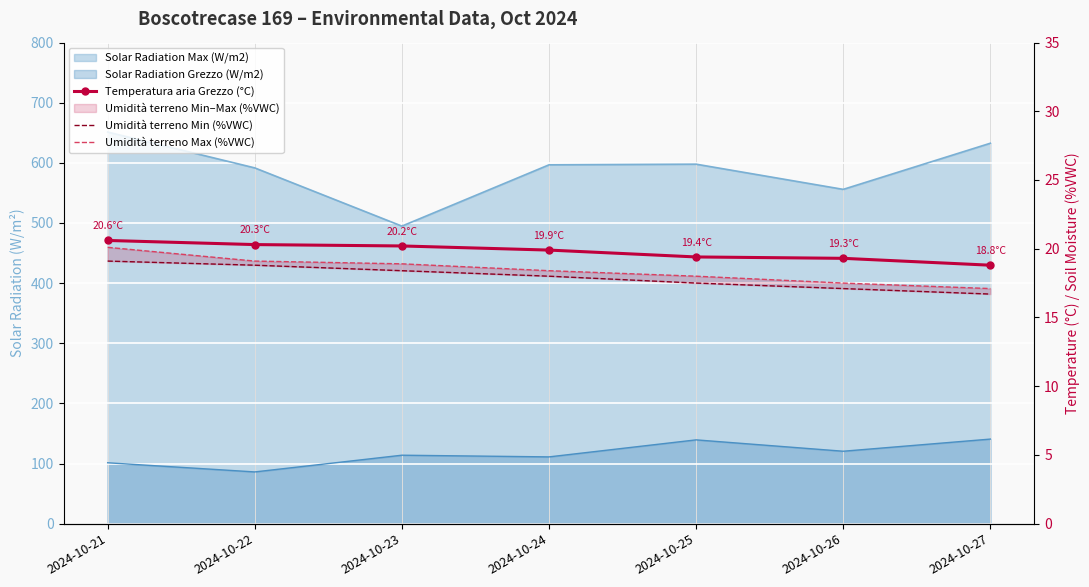

At which label does Umidità terreno Min (%VWC) first exceed 18?

2024-10-21